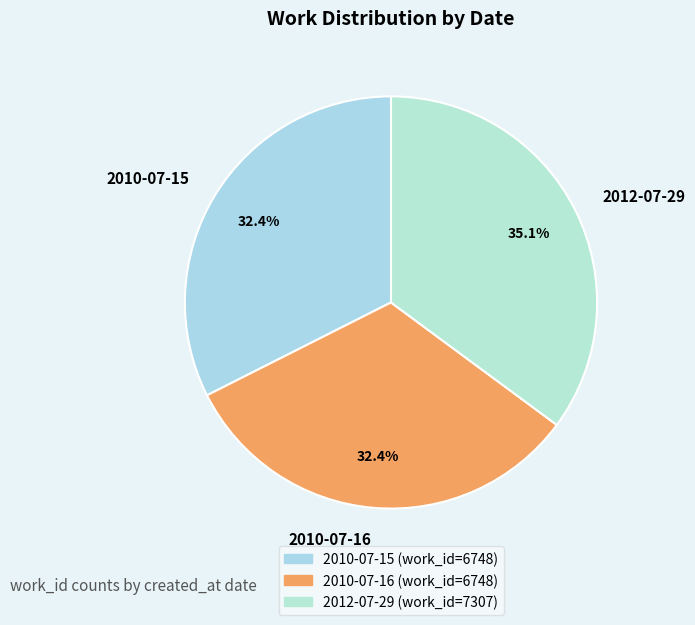

Is it true that 2010-07-15 is 32% of the pie?

True